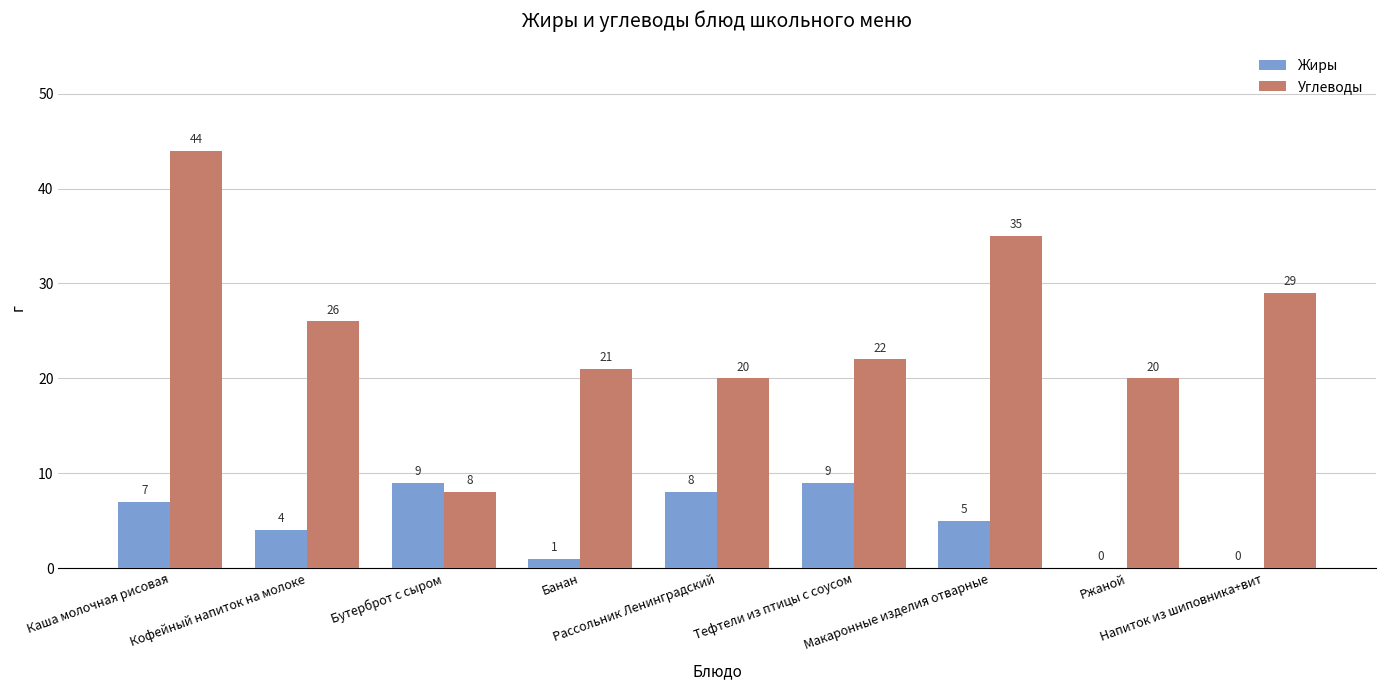

Are the bars horizontal?

No